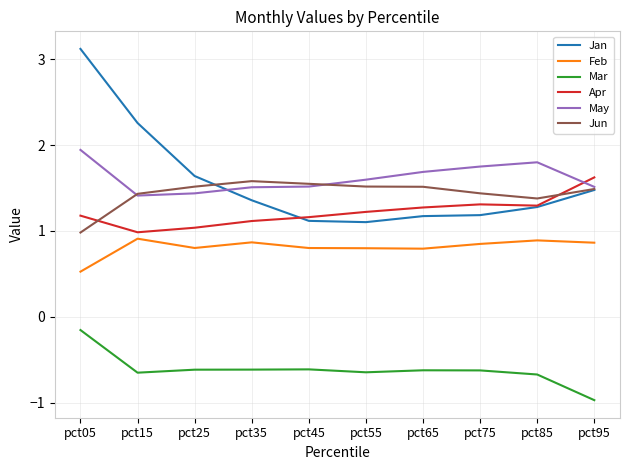

At pct05, list the series in order from largest to smallest.

Jan, May, Apr, Jun, Feb, Mar